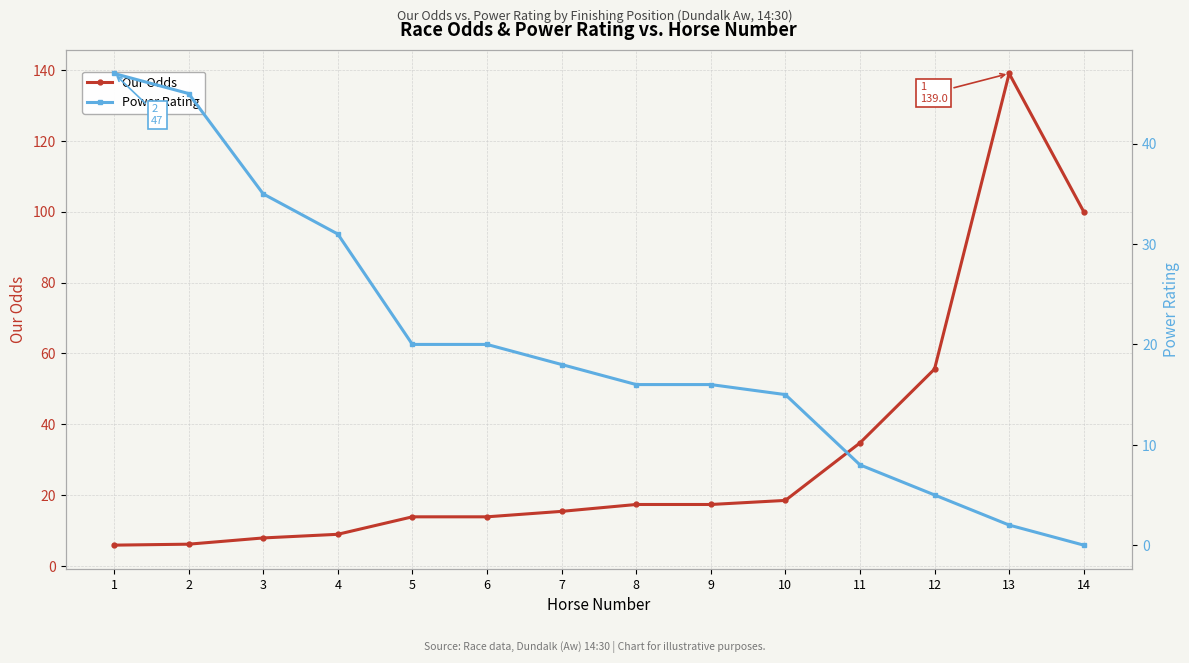

What is the value of the Power Rating point at the 6th from the left?

20.0